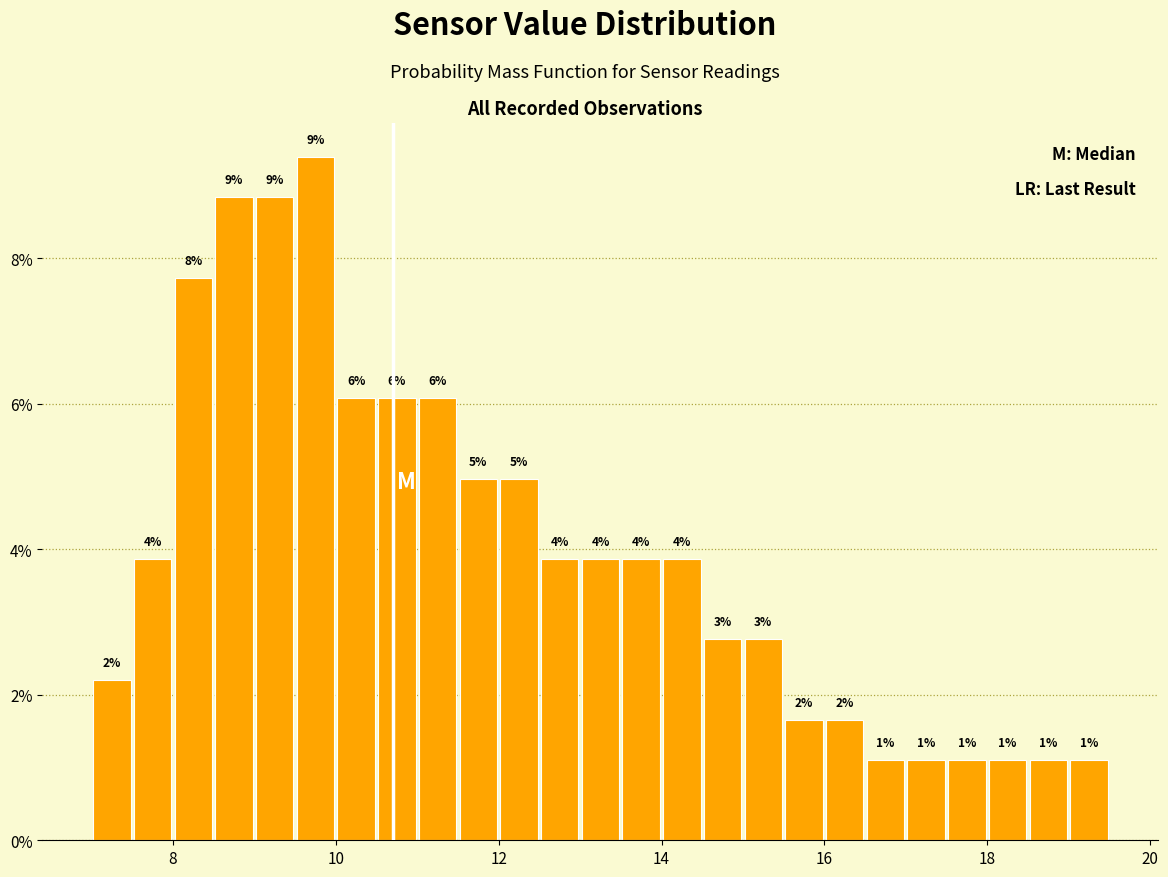

Around what value on the x-axis is the tallest bar? Give the approximate position of its centre, as read against the axis.

9.8